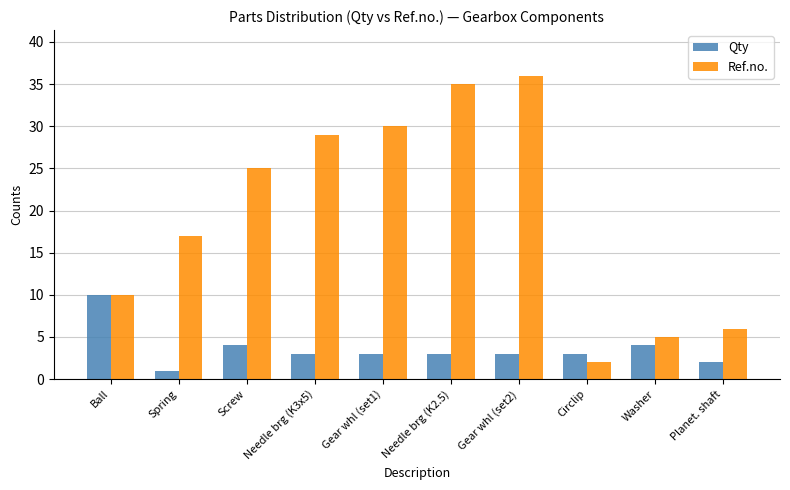

Are the bars grouped side by side (vs. stacked)?

Yes